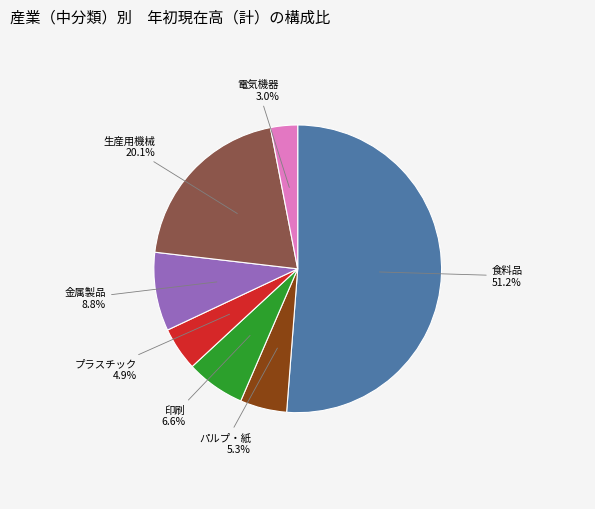

Between パルプ・紙 and 生産用機械, which is larger?

生産用機械